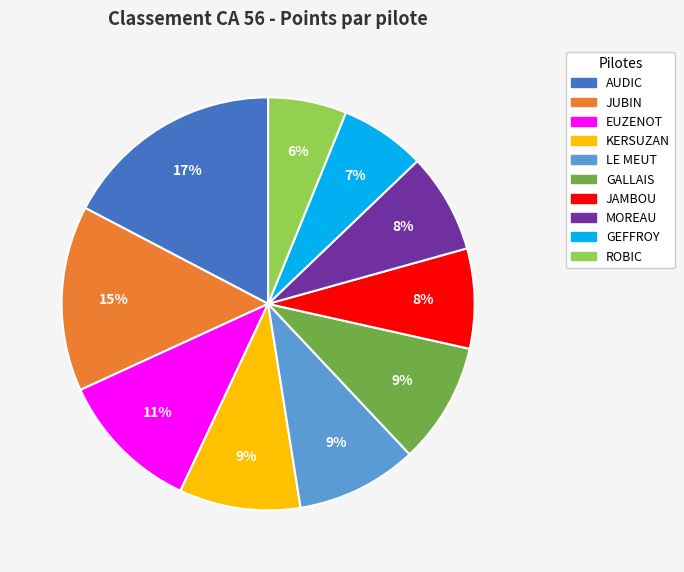

To the nearest percent, what portion does GALLAIS represent?

9%